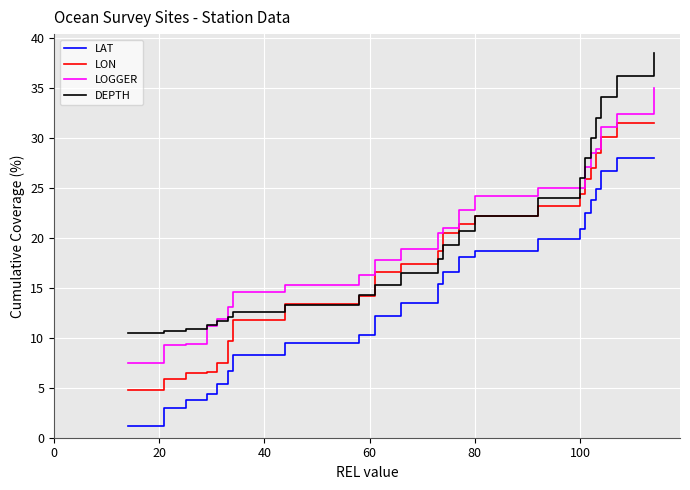

True or false: LAT and LOGGER cross at least once.

False